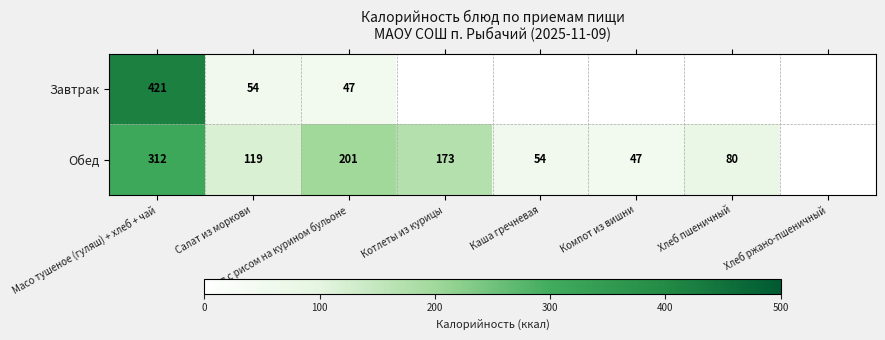

True or false: Завтрак has a value of 421 at Масо тушеное (гуляш) + хлеб + чай.

True